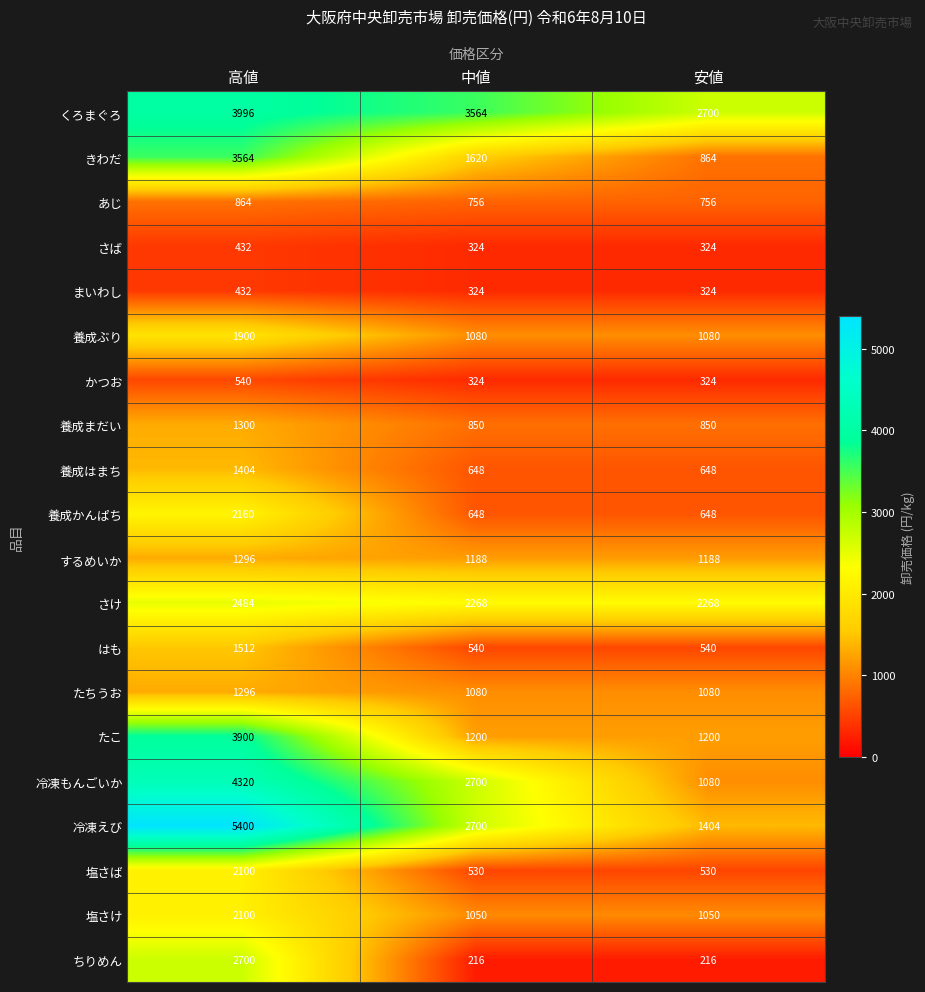

What is the minimum value shown in the chart?

216